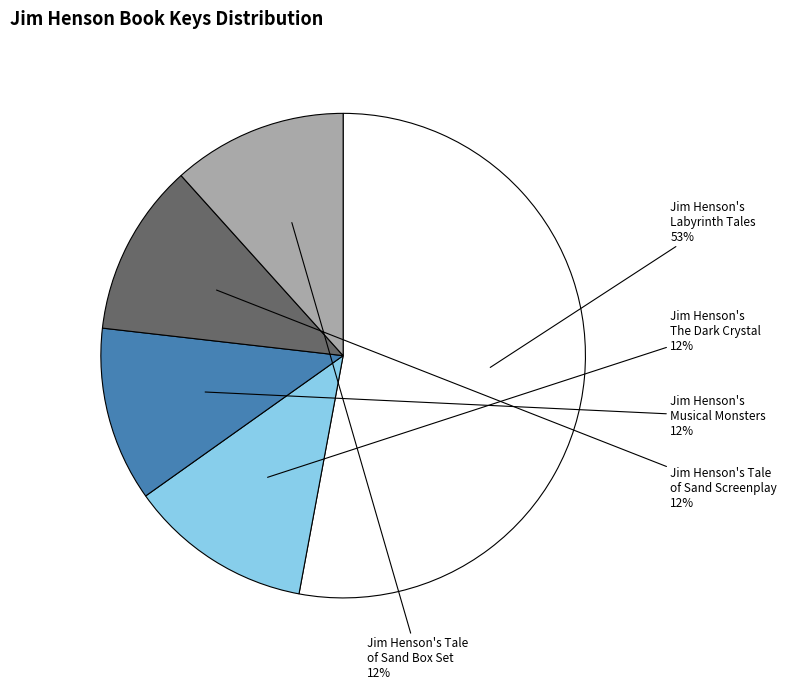

The Jim Henson's Tale of Sand Box Set slice represents 12% of the pie. True or false?

True